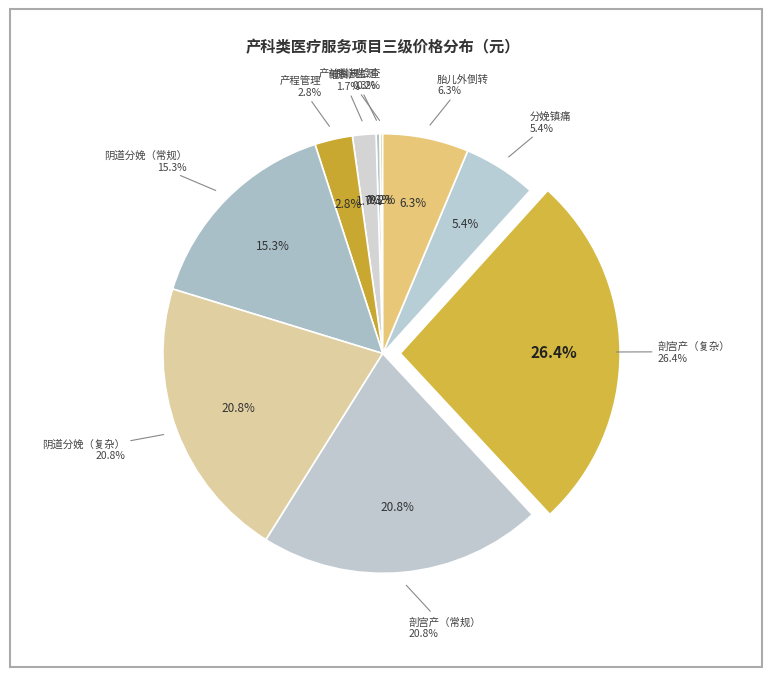

Rank the categories by value from lowest to highest.

产前常规检查, 胎心监测, 催引产, 产程管理, 分娩镇痛, 胎儿外倒转, 阴道分娩（常规）, 阴道分娩（复杂）, 剖宫产（常规）, 剖宫产（复杂）